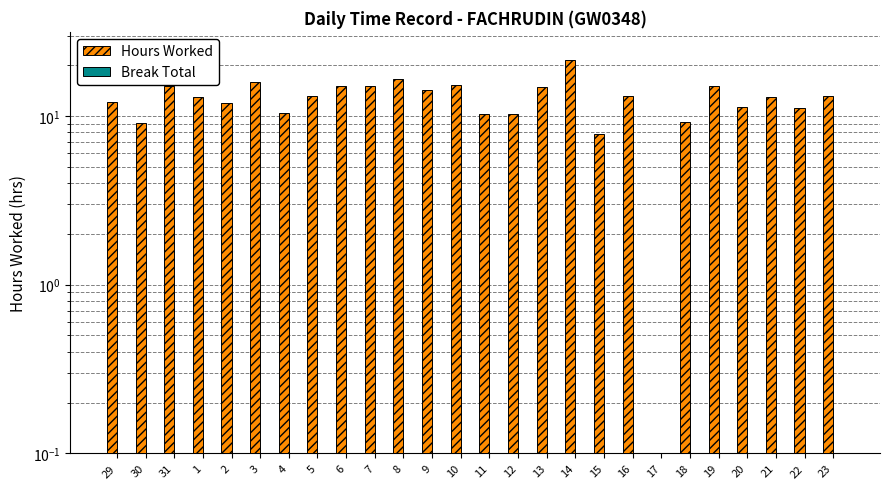

Where does the Hours Worked series first go above 13?

31